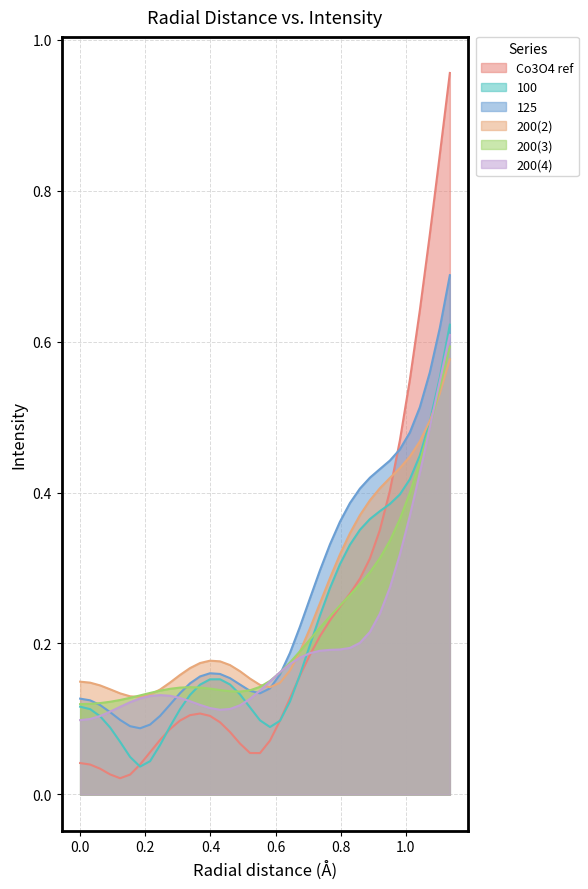

Which series has the largest total across all categories?

125